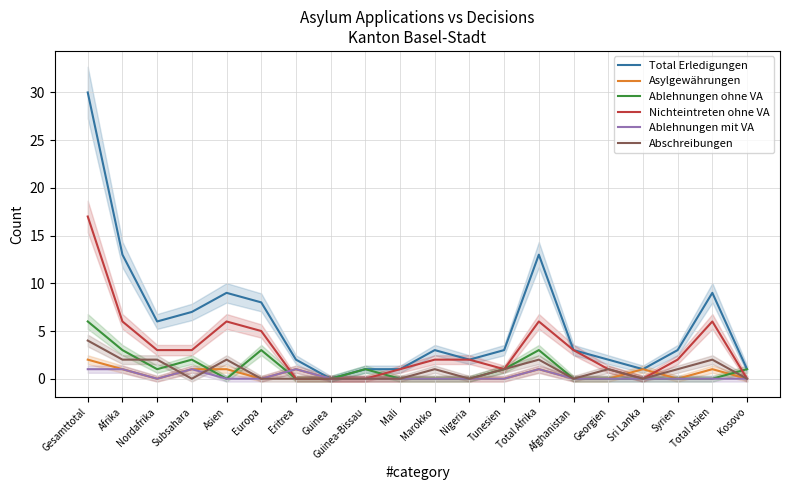

What is the label of the 7th point from the left?

Eritrea